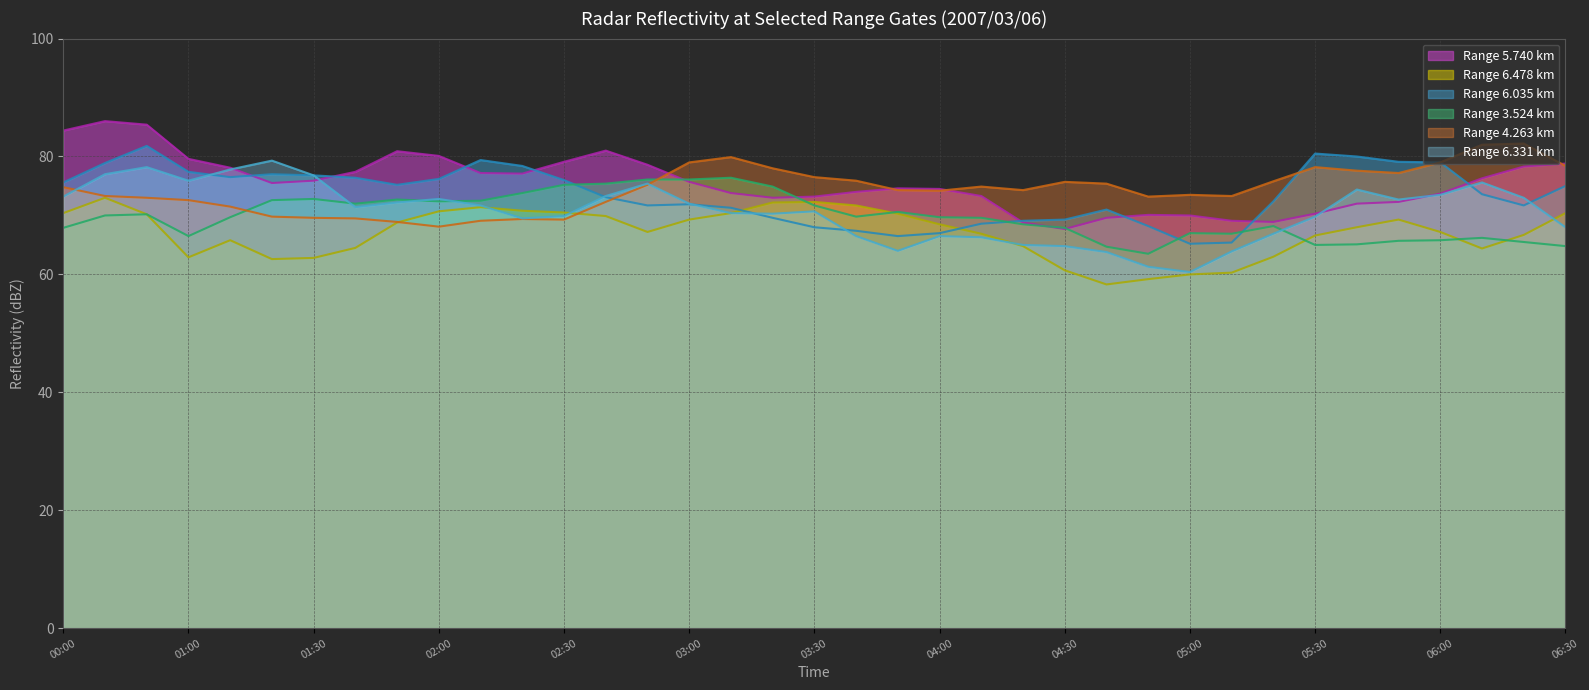

Where is the first local minimum for 5.740?

2007/03/06 01:20